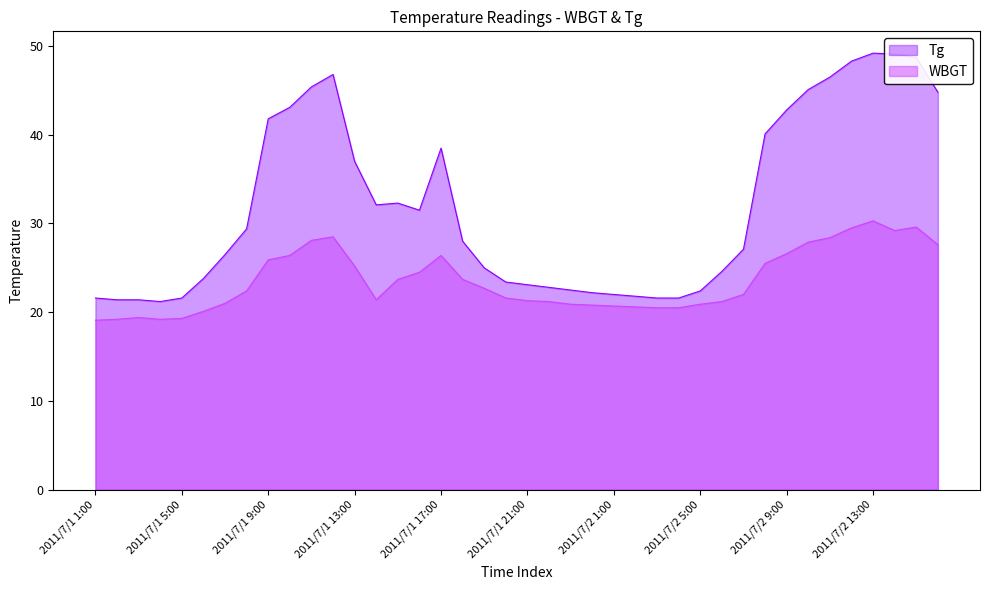

True or false: WBGT has more than 1 points higher than both neighbors.

True